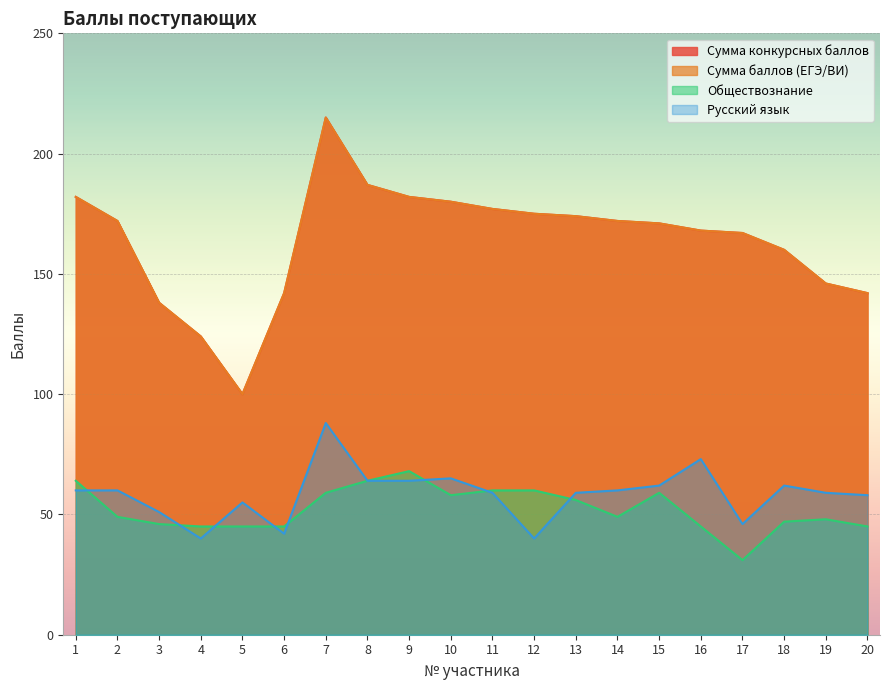

The value of Сумма баллов (ЕГЭ/ВИ) at 12 is 175. True or false?

True